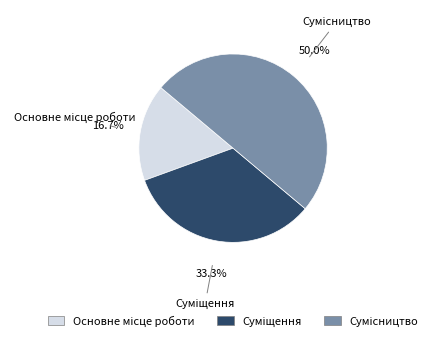

How many segments does this pie chart have?

3